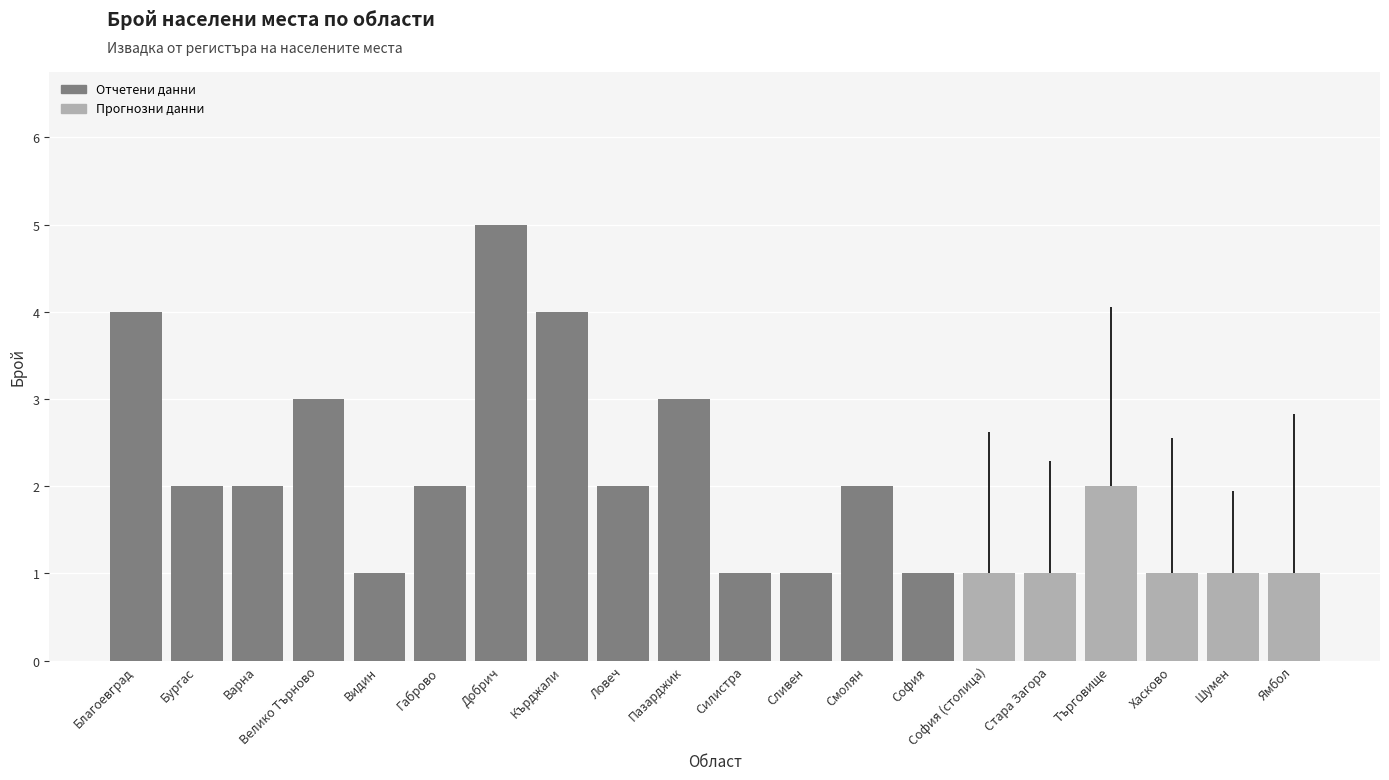

Does the chart contain stacked bars?

No